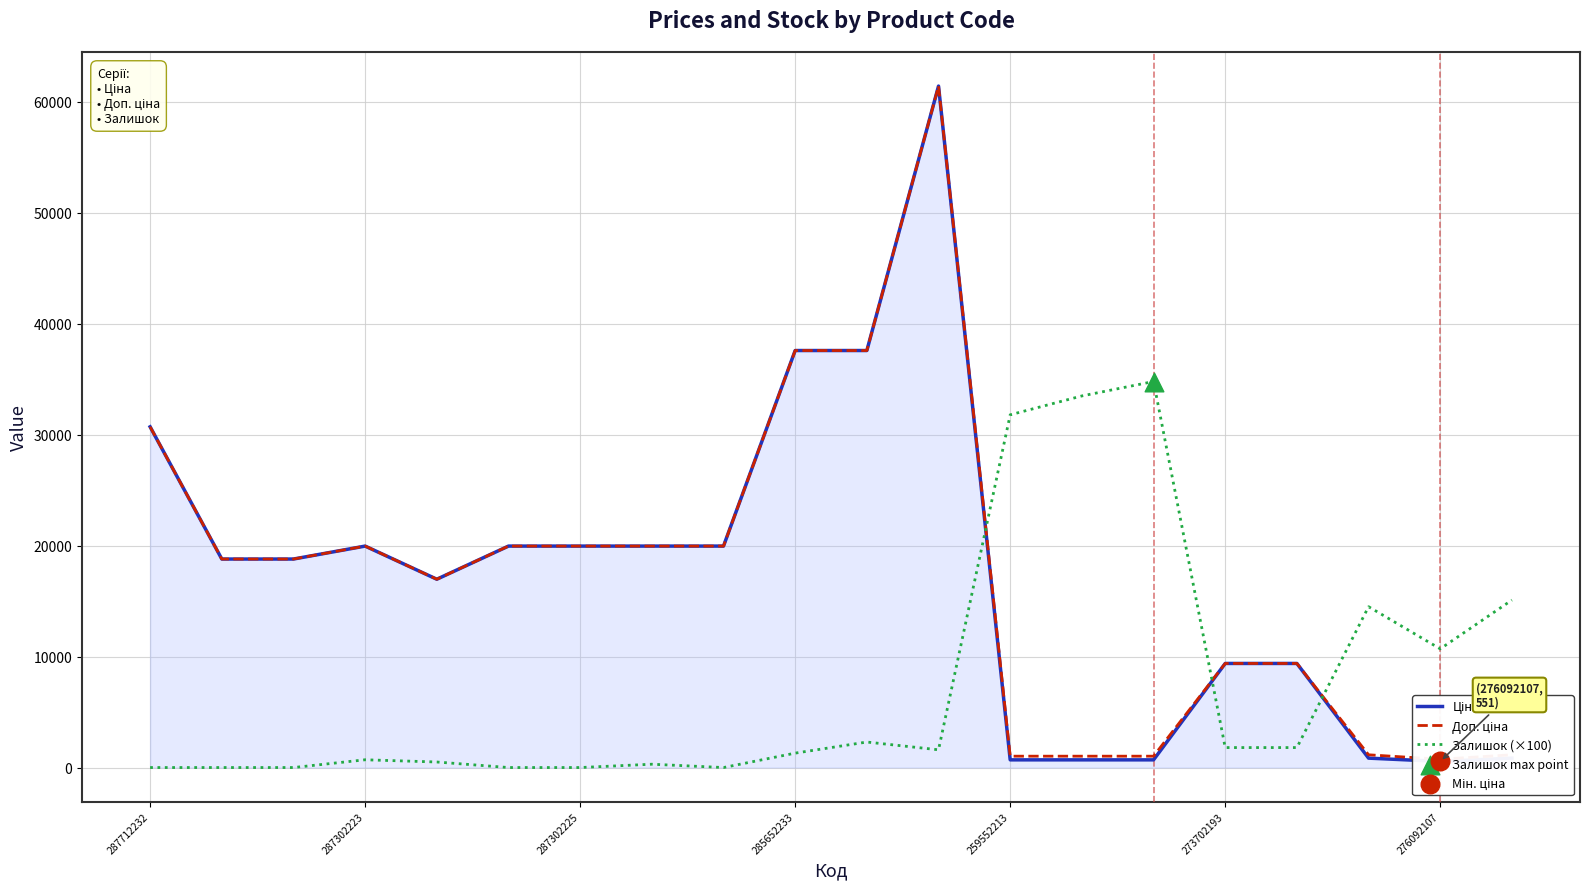

Which series has the largest total across all categories?

Доп. ціна